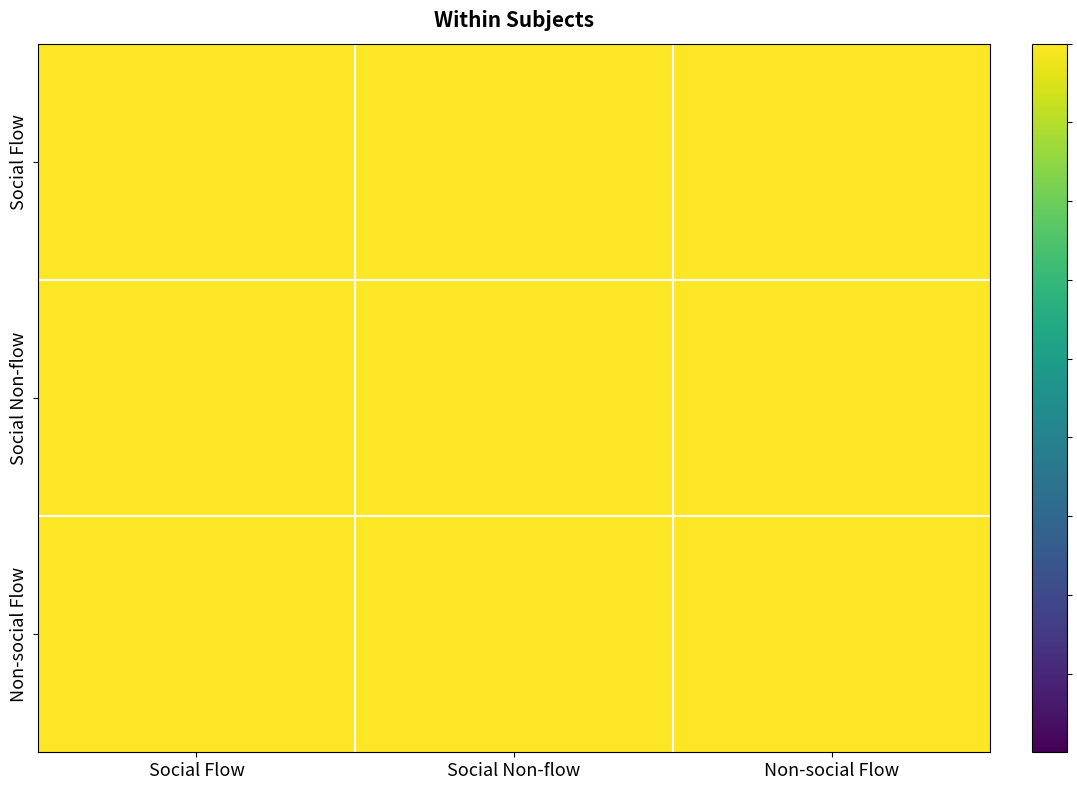

At how many categories does at least one series exceed 0?

9